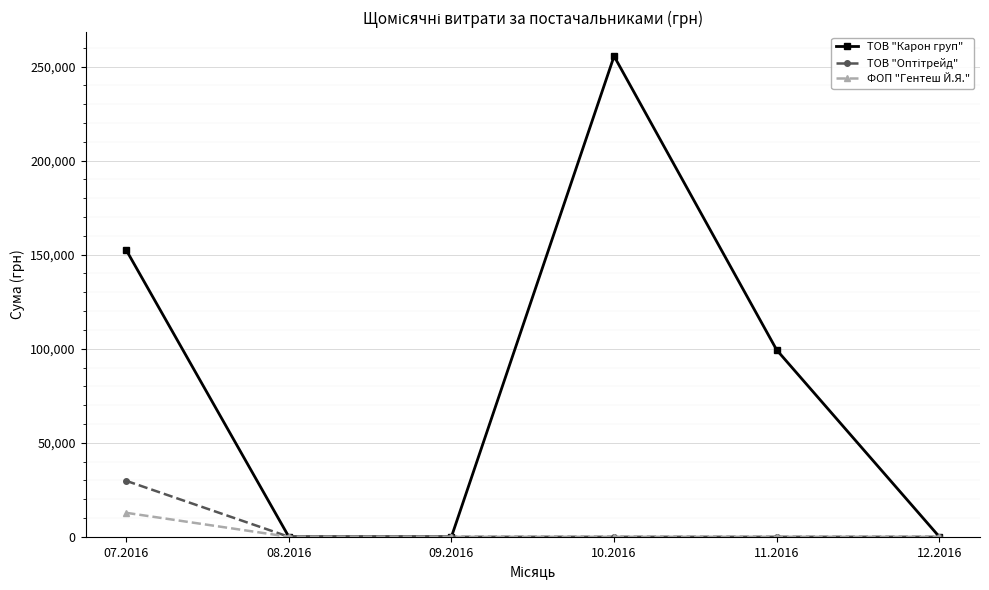

How many categories are shown in the chart?

6